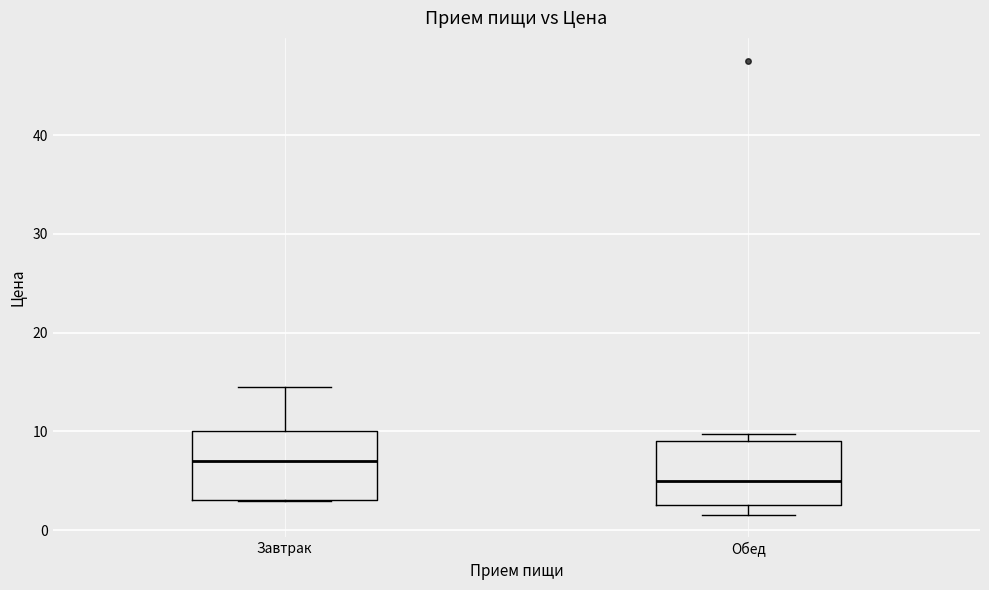

Reading left to right, transcribe this box plot: for each box, give where its median line is, the range the box spans, and where its two whiskers end, as read against the y-axis. The values are not printed on the chart, so give them approximately, as read against the axis.

Завтрак: median 7, box 3 to 10, whiskers 3 to 14
Обед: median 5, box 3 to 9, whiskers 2 to 10